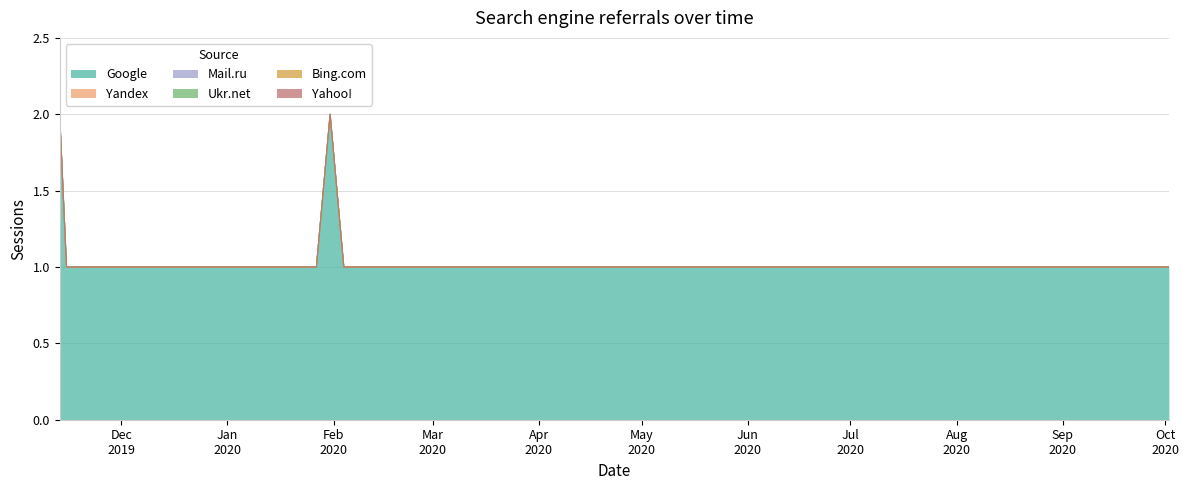

Reading left to right, extract all data points from this chart.

Google: 2019-11-13=2	2019-11-15=1	2019-11-27=1	2019-12-05=1	2019-12-08=1	2019-12-09=1	2019-12-20=1	2020-01-16=1	2020-01-21=1	2020-01-24=1	2020-01-25=1	2020-01-27=1	2020-01-31=2	2020-02-04=1	2020-02-10=1	2020-02-14=1	2020-02-20=1	2020-03-09=1	2020-03-17=1	2020-04-03=1	2020-04-10=1	2020-04-14=1	2020-04-21=1	2020-04-24=1	2020-05-14=1	2020-05-28=1	2020-05-29=1	2020-06-27=1	2020-07-05=1	2020-07-06=1	2020-07-09=1	2020-07-15=1	2020-08-06=1	2020-08-20=1	2020-08-31=1	2020-09-03=1	2020-09-05=1	2020-09-18=1	2020-09-26=1	2020-10-02=1
Yandex: 2019-11-13=0	2019-11-15=0	2019-11-27=0	2019-12-05=0	2019-12-08=0	2019-12-09=0	2019-12-20=0	2020-01-16=0	2020-01-21=0	2020-01-24=0	2020-01-25=0	2020-01-27=0	2020-01-31=0	2020-02-04=0	2020-02-10=0	2020-02-14=0	2020-02-20=0	2020-03-09=0	2020-03-17=0	2020-04-03=0	2020-04-10=0	2020-04-14=0	2020-04-21=0	2020-04-24=0	2020-05-14=0	2020-05-28=0	2020-05-29=0	2020-06-27=0	2020-07-05=0	2020-07-06=0	2020-07-09=0	2020-07-15=0	2020-08-06=0	2020-08-20=0	2020-08-31=0	2020-09-03=0	2020-09-05=0	2020-09-18=0	2020-09-26=0	2020-10-02=0
Mail.ru: 2019-11-13=0	2019-11-15=0	2019-11-27=0	2019-12-05=0	2019-12-08=0	2019-12-09=0	2019-12-20=0	2020-01-16=0	2020-01-21=0	2020-01-24=0	2020-01-25=0	2020-01-27=0	2020-01-31=0	2020-02-04=0	2020-02-10=0	2020-02-14=0	2020-02-20=0	2020-03-09=0	2020-03-17=0	2020-04-03=0	2020-04-10=0	2020-04-14=0	2020-04-21=0	2020-04-24=0	2020-05-14=0	2020-05-28=0	2020-05-29=0	2020-06-27=0	2020-07-05=0	2020-07-06=0	2020-07-09=0	2020-07-15=0	2020-08-06=0	2020-08-20=0	2020-08-31=0	2020-09-03=0	2020-09-05=0	2020-09-18=0	2020-09-26=0	2020-10-02=0
Ukr.net: 2019-11-13=0	2019-11-15=0	2019-11-27=0	2019-12-05=0	2019-12-08=0	2019-12-09=0	2019-12-20=0	2020-01-16=0	2020-01-21=0	2020-01-24=0	2020-01-25=0	2020-01-27=0	2020-01-31=0	2020-02-04=0	2020-02-10=0	2020-02-14=0	2020-02-20=0	2020-03-09=0	2020-03-17=0	2020-04-03=0	2020-04-10=0	2020-04-14=0	2020-04-21=0	2020-04-24=0	2020-05-14=0	2020-05-28=0	2020-05-29=0	2020-06-27=0	2020-07-05=0	2020-07-06=0	2020-07-09=0	2020-07-15=0	2020-08-06=0	2020-08-20=0	2020-08-31=0	2020-09-03=0	2020-09-05=0	2020-09-18=0	2020-09-26=0	2020-10-02=0
Bing.com: 2019-11-13=0	2019-11-15=0	2019-11-27=0	2019-12-05=0	2019-12-08=0	2019-12-09=0	2019-12-20=0	2020-01-16=0	2020-01-21=0	2020-01-24=0	2020-01-25=0	2020-01-27=0	2020-01-31=0	2020-02-04=0	2020-02-10=0	2020-02-14=0	2020-02-20=0	2020-03-09=0	2020-03-17=0	2020-04-03=0	2020-04-10=0	2020-04-14=0	2020-04-21=0	2020-04-24=0	2020-05-14=0	2020-05-28=0	2020-05-29=0	2020-06-27=0	2020-07-05=0	2020-07-06=0	2020-07-09=0	2020-07-15=0	2020-08-06=0	2020-08-20=0	2020-08-31=0	2020-09-03=0	2020-09-05=0	2020-09-18=0	2020-09-26=0	2020-10-02=0
Yahoo!: 2019-11-13=0	2019-11-15=0	2019-11-27=0	2019-12-05=0	2019-12-08=0	2019-12-09=0	2019-12-20=0	2020-01-16=0	2020-01-21=0	2020-01-24=0	2020-01-25=0	2020-01-27=0	2020-01-31=0	2020-02-04=0	2020-02-10=0	2020-02-14=0	2020-02-20=0	2020-03-09=0	2020-03-17=0	2020-04-03=0	2020-04-10=0	2020-04-14=0	2020-04-21=0	2020-04-24=0	2020-05-14=0	2020-05-28=0	2020-05-29=0	2020-06-27=0	2020-07-05=0	2020-07-06=0	2020-07-09=0	2020-07-15=0	2020-08-06=0	2020-08-20=0	2020-08-31=0	2020-09-03=0	2020-09-05=0	2020-09-18=0	2020-09-26=0	2020-10-02=0